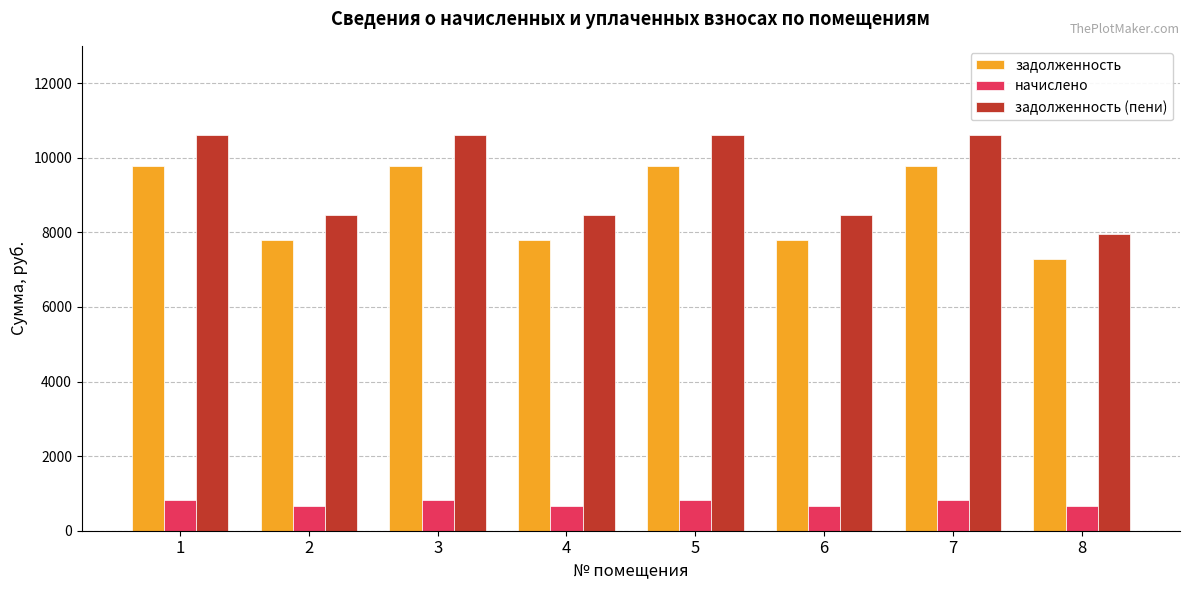

What is the difference between the highest and lowest values at 7?

9772.8